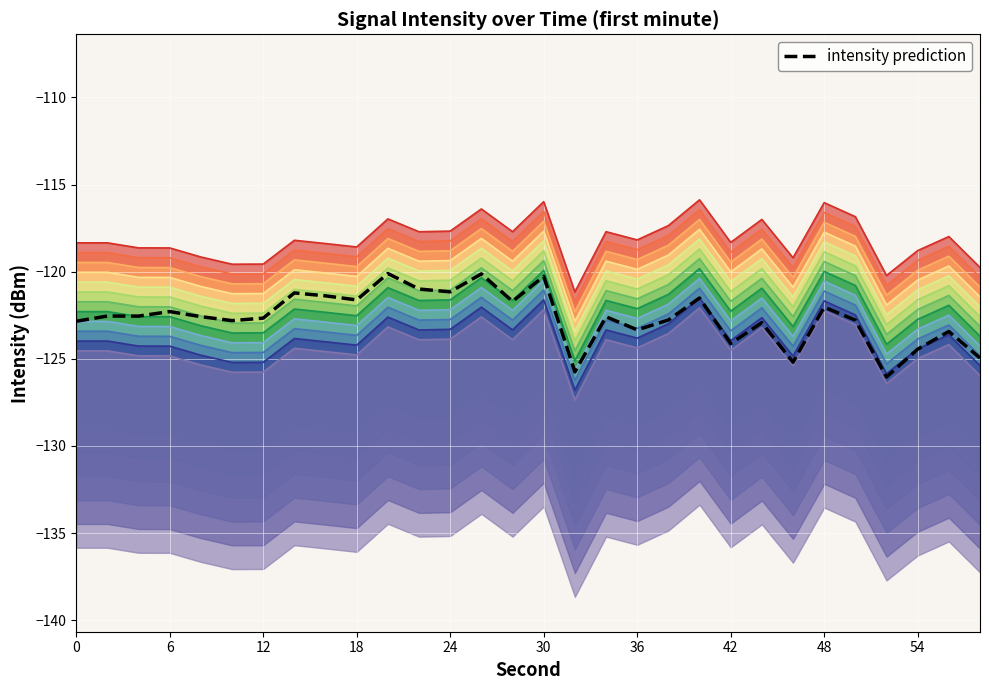

Is this an area chart (filled region under the line)?

No